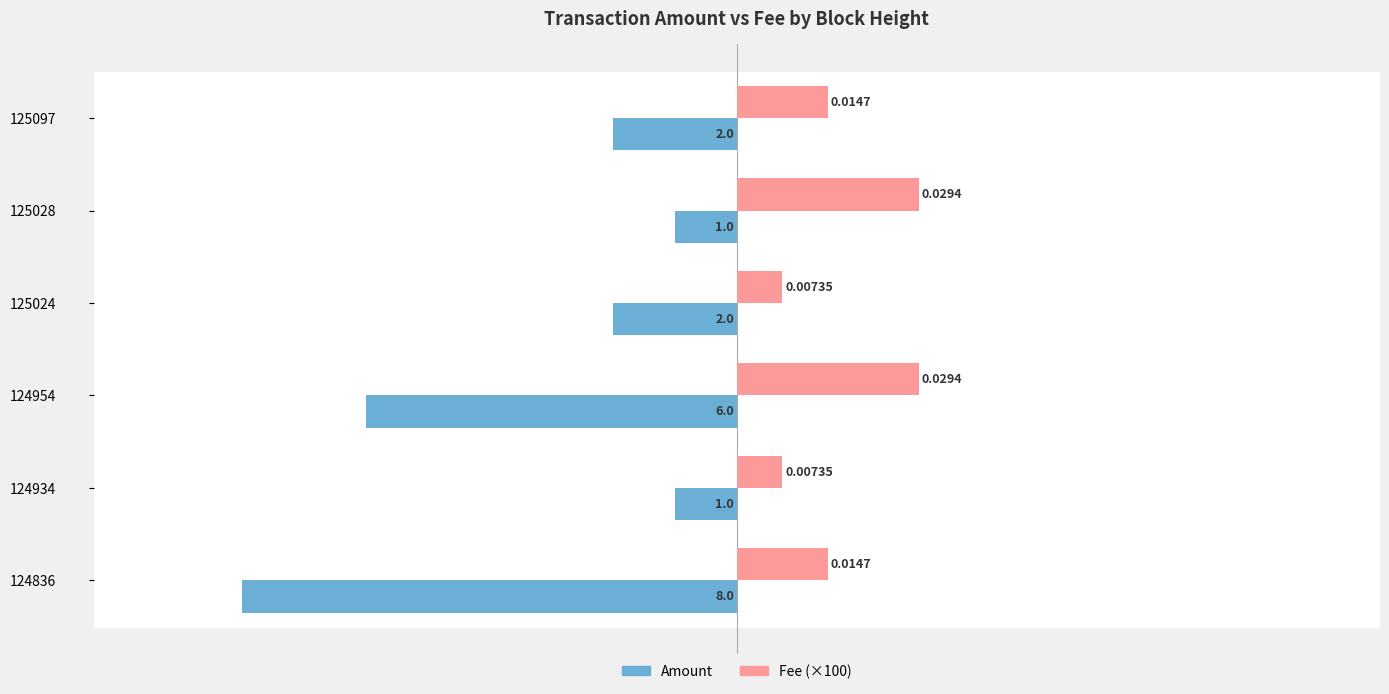

What are all the series names shown in the legend?

Amount, Fee (×100)